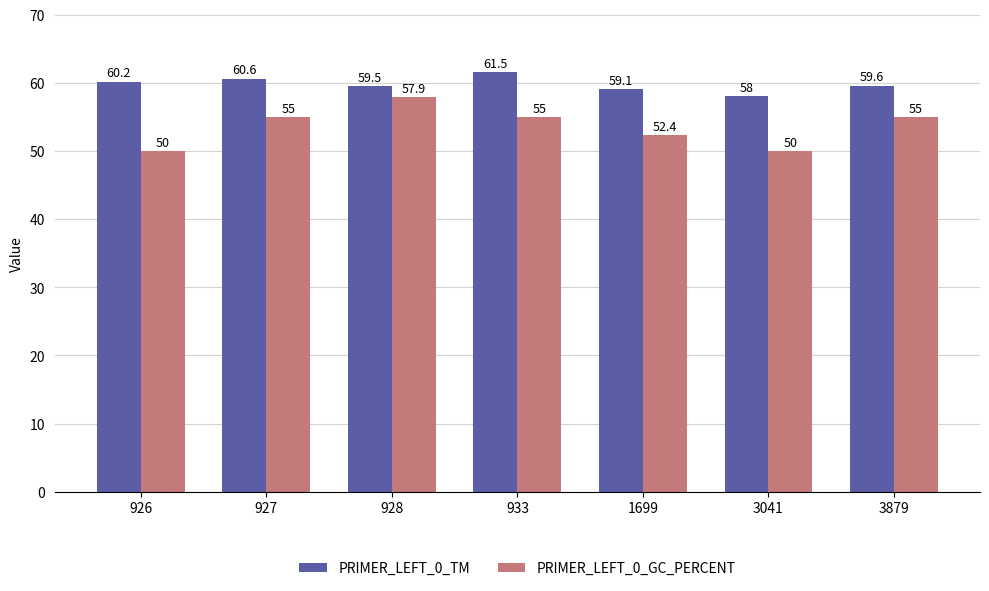

What are all the series names shown in the legend?

PRIMER_LEFT_0_TM, PRIMER_LEFT_0_GC_PERCENT